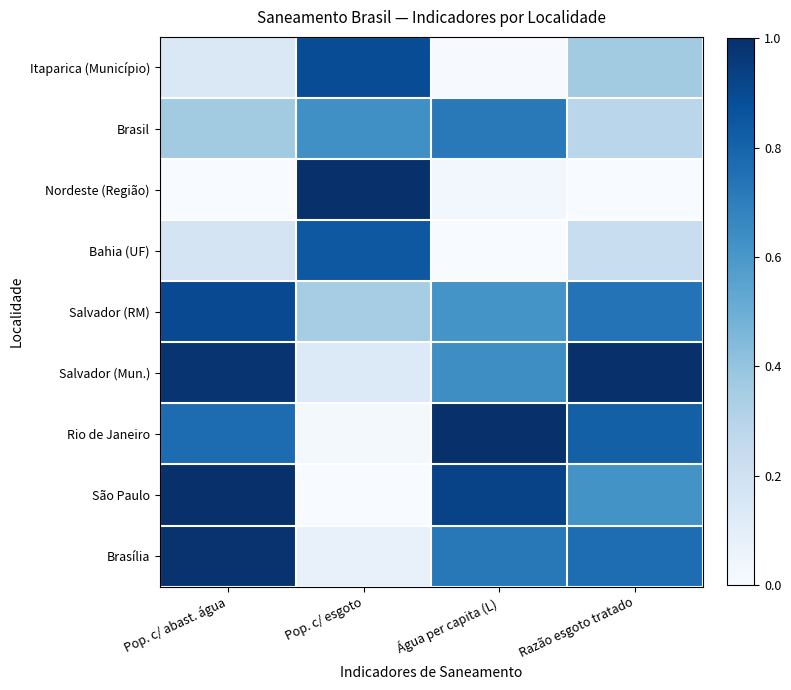

Rank the series at Pop. c/ abast. água from lowest to highest value.

Nordeste (Região), Itaparica (Município), Bahia (UF), Brasil, Rio de Janeiro, Salvador (RM), Salvador (Mun.), Brasília, São Paulo